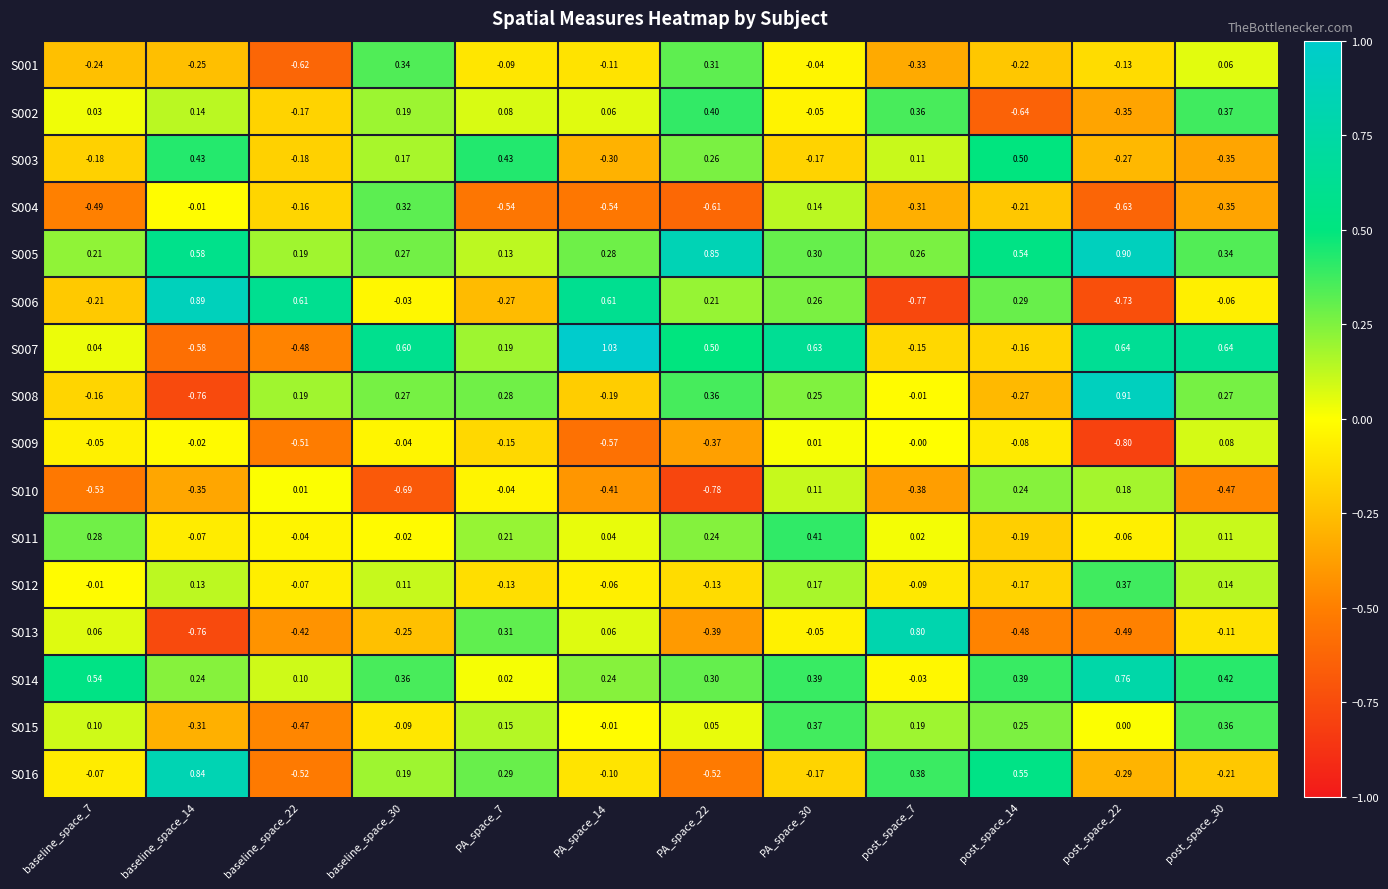

Is the value of S006 at post_space_14 greater than the value of S005 at PA_space_14?

Yes